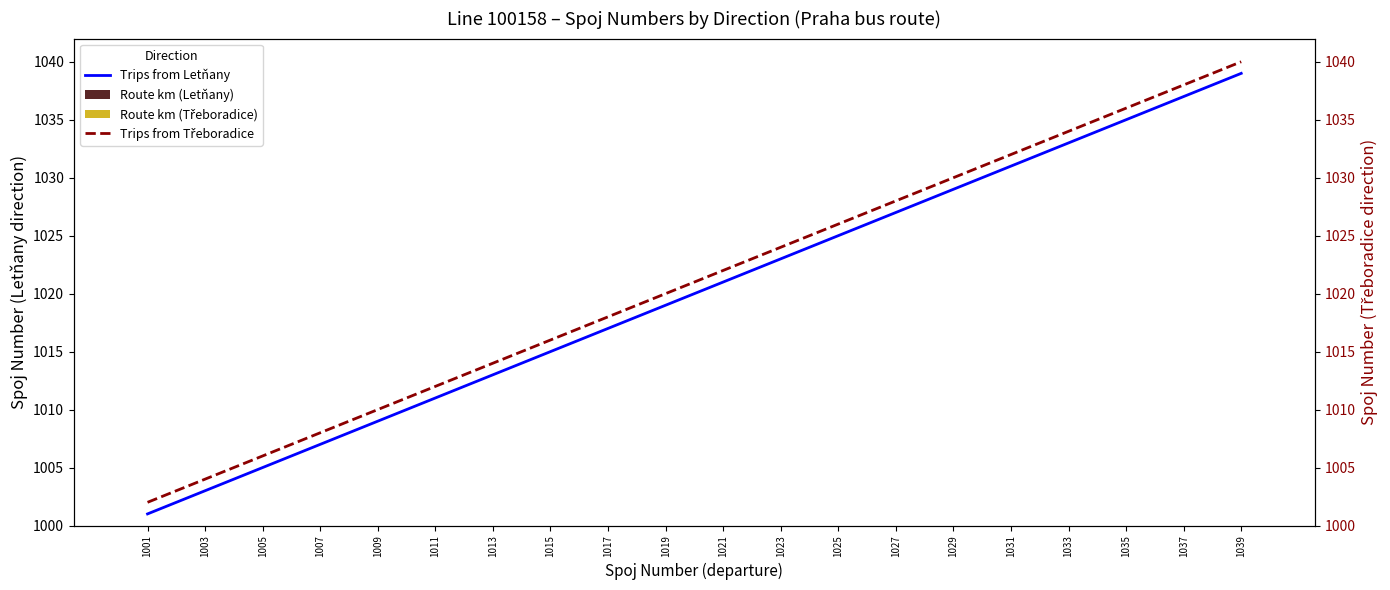

What is the value of the Trips from Letňany bar at the 17th from the left?

1033